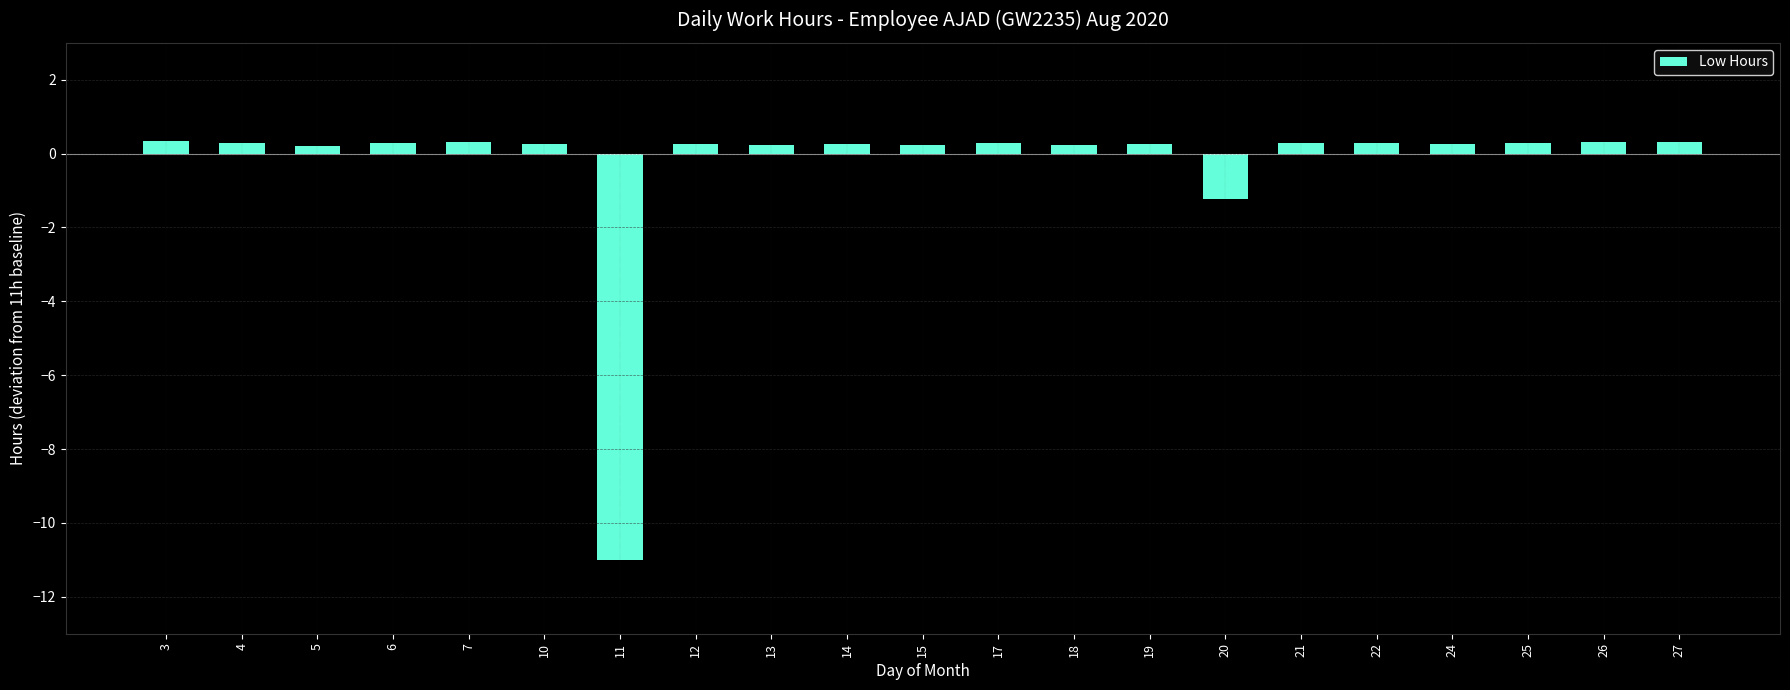

How many negative values are there?

2